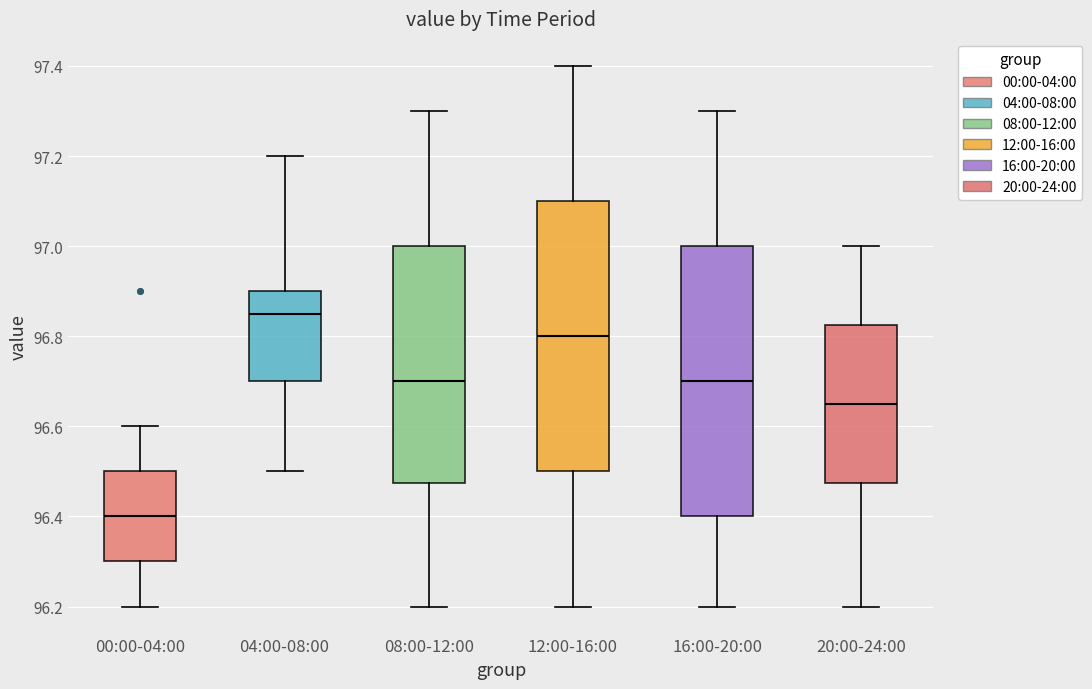

Where does the lower whisker of the box for 16:00-20:00 end on the y-axis? The values are not printed on the chart, so give them approximately, as read against the axis.

96.20